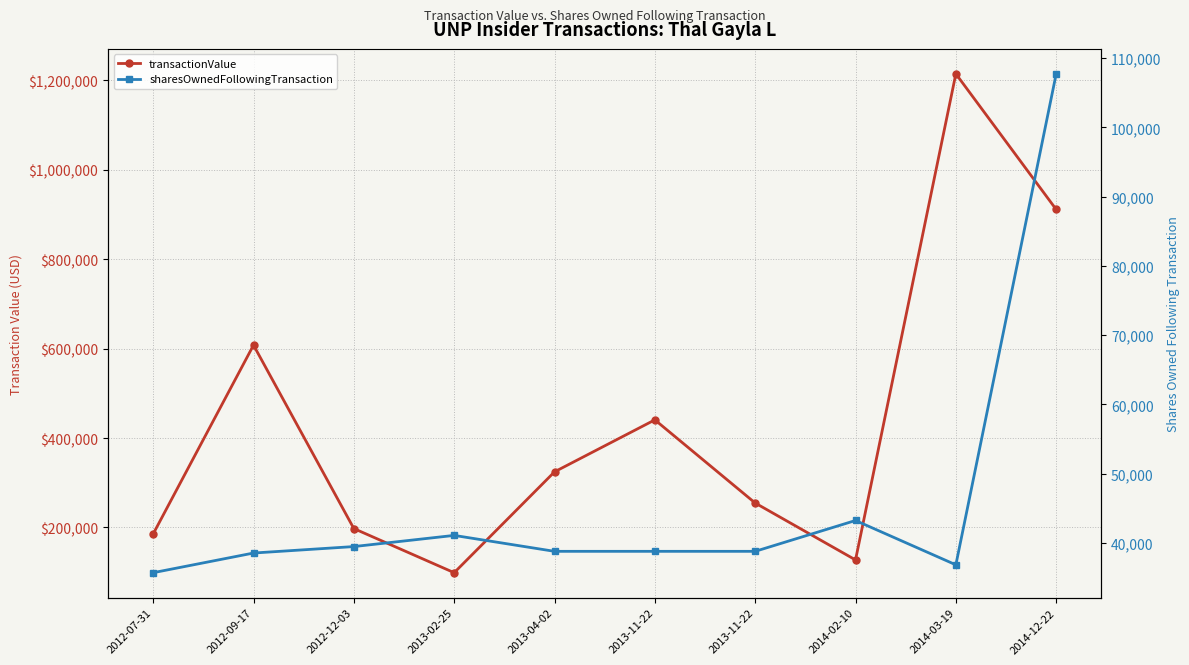

At 2014-03-19, list the series in order from largest to smallest.

transactionValue, sharesOwnedFollowingTransaction